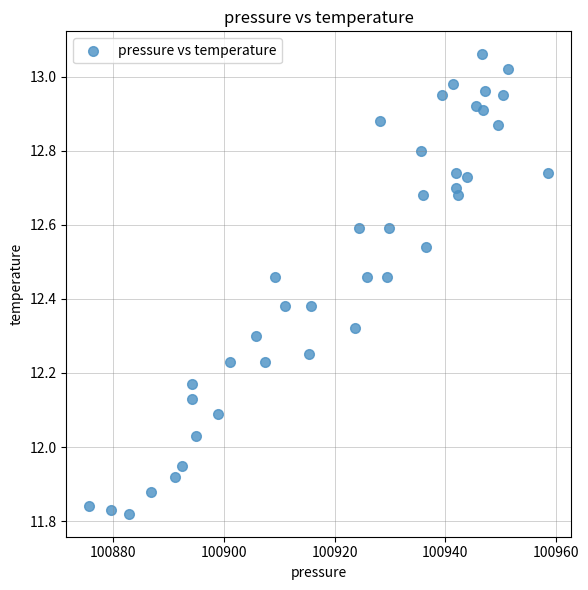

What is the range of X values (max minus min)?

83.0